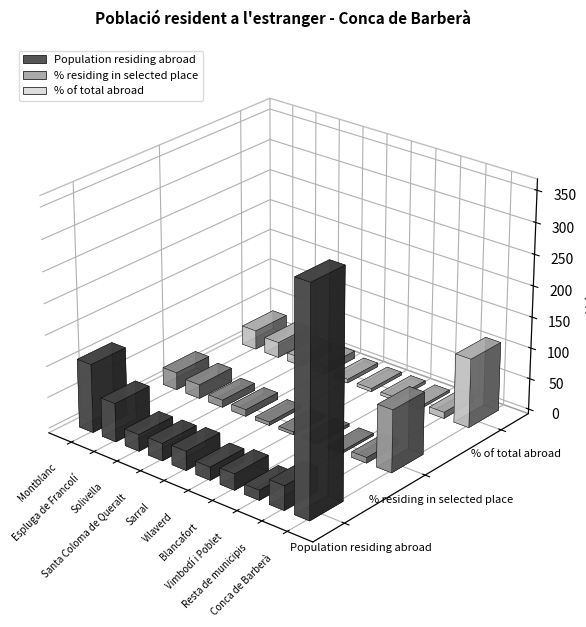

Reading left to right, list all the values displayed in this chart.

Population residing abroad: 110.0	62.0	27.0	28.0	31.0	21.0	26.0	16.0	39.0	360.0
% residing in selected place: 27.9	22.5	11.7	10.8	5.4	4.5	4.5	3.6	9.0	100.0
% of total abroad: 31.0	25.0	13.0	12.0	6.0	5.0	5.0	4.0	10.0	111.0